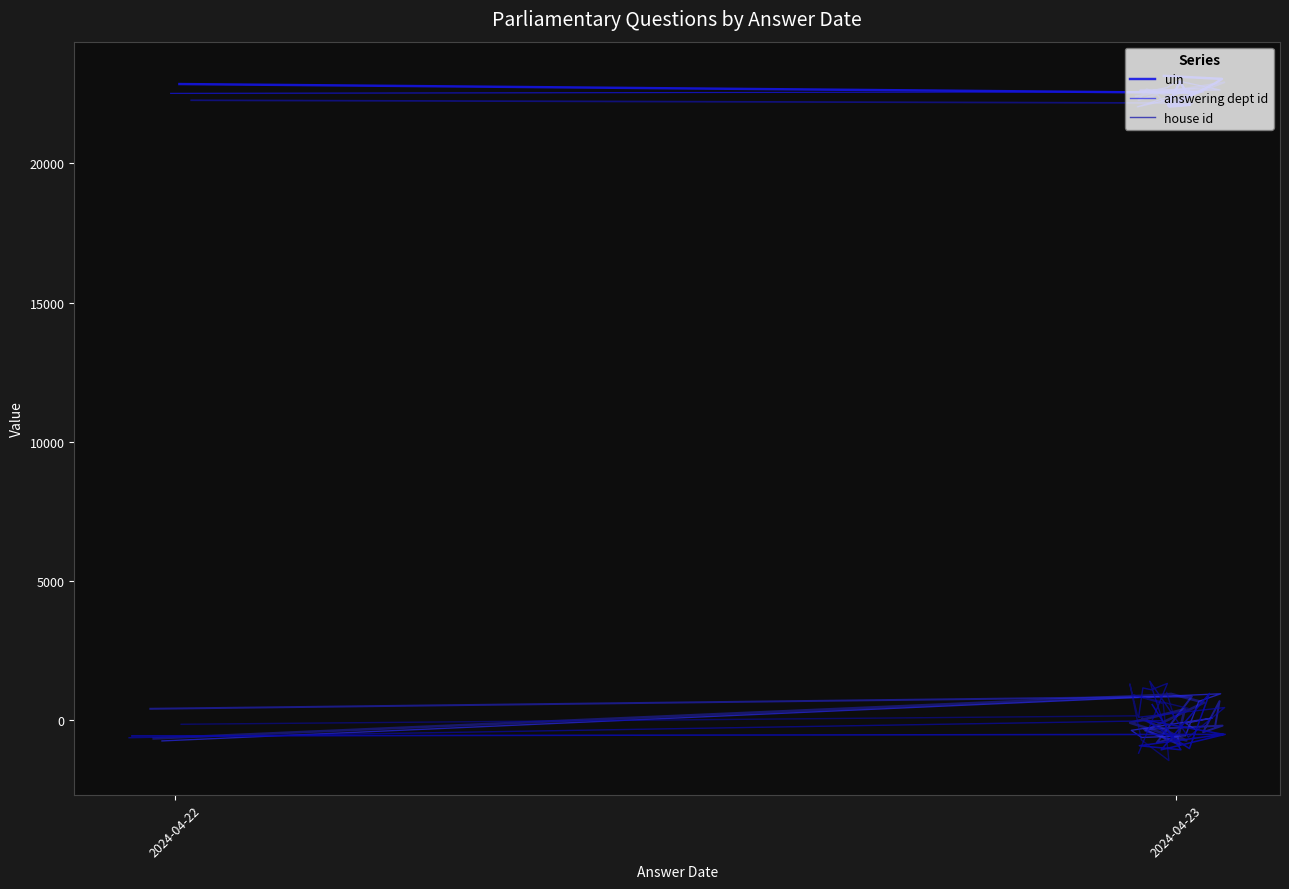

At which category does uin reach its first local valley?

2024-04-23